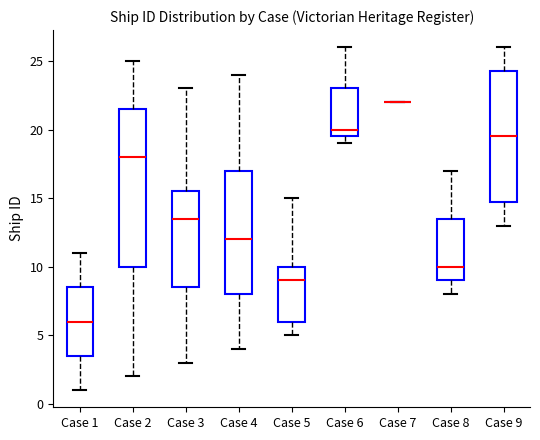

Reading left to right, transcribe this box plot: for each box, give where its median line is, the range the box spans, and where its two whiskers end, as read against the y-axis. The values are not printed on the chart, so give them approximately, as read against the axis.

Case 1: median 6.0, box 3.5 to 8.5, whiskers 1.0 to 11.0
Case 2: median 18.0, box 10.0 to 21.5, whiskers 2.0 to 25.0
Case 3: median 13.5, box 8.5 to 15.5, whiskers 3.0 to 23.0
Case 4: median 12.0, box 8.0 to 17.0, whiskers 4.0 to 24.0
Case 5: median 9.0, box 6.0 to 10.0, whiskers 5.0 to 15.0
Case 6: median 20.0, box 19.5 to 23.0, whiskers 19.0 to 26.0
Case 7: box collapsed to a line at 22.0, whiskers 22.0 to 22.0
Case 8: median 10.0, box 9.0 to 13.5, whiskers 8.0 to 17.0
Case 9: median 19.5, box 15.0 to 24.5, whiskers 13.0 to 26.0